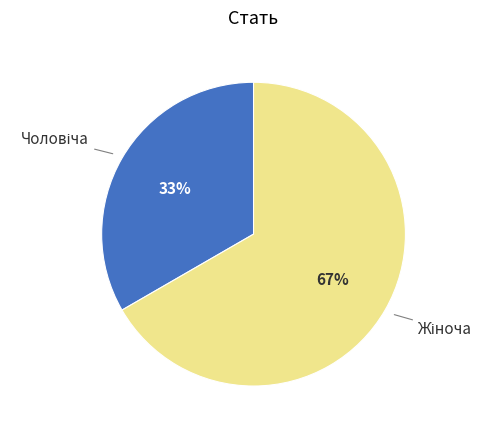

Does any single category account for the majority?

Yes